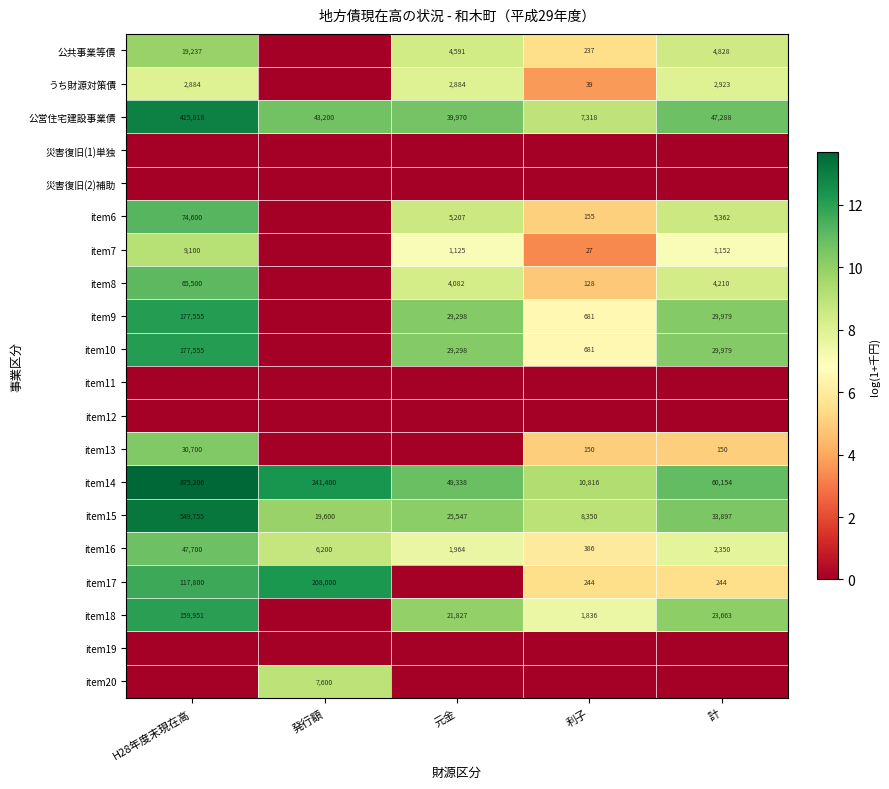

The value of item15 at 利子 is 5252. True or false?

False